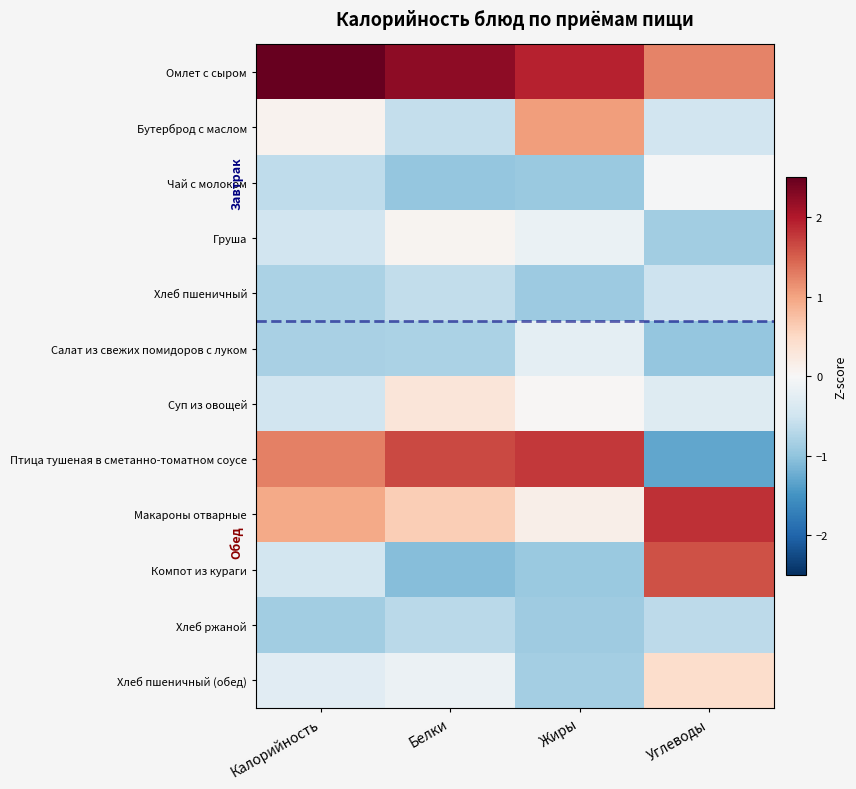

Count the number of data series in this chart.

12